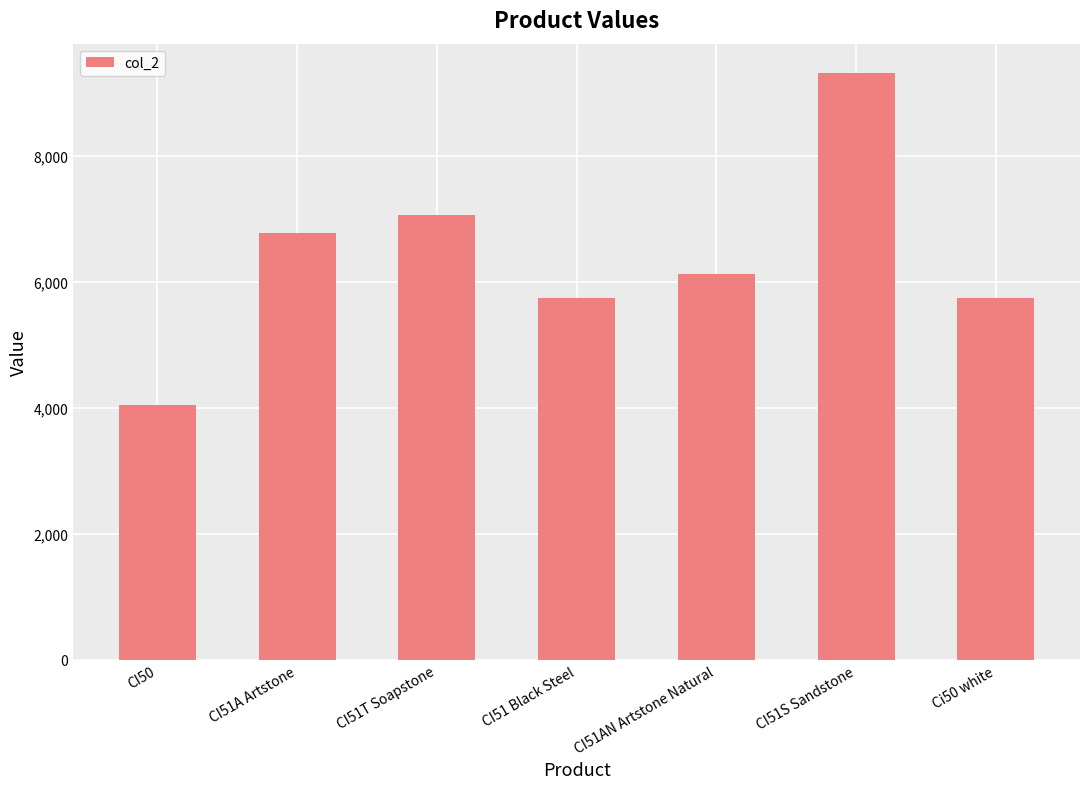

What is the difference between the second highest and second lowest values?

1318.6